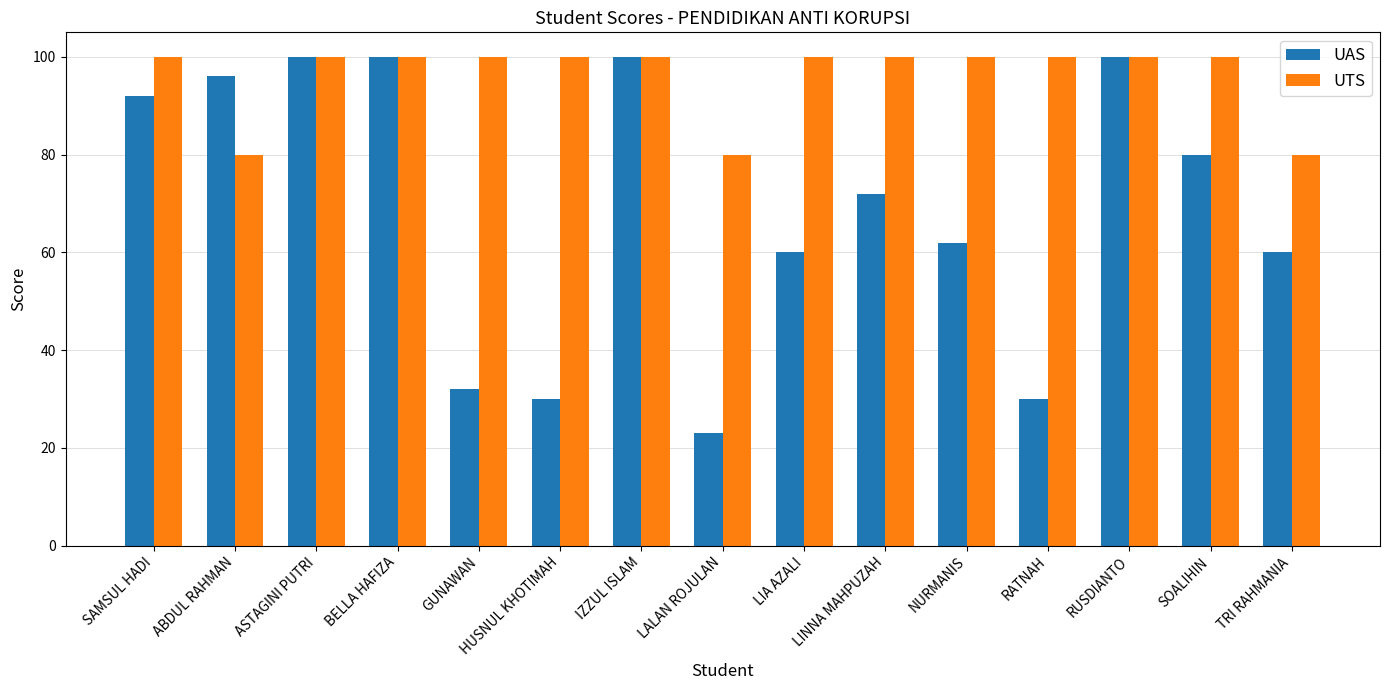

The value of UAS at RUSDIANTO is 100. True or false?

True